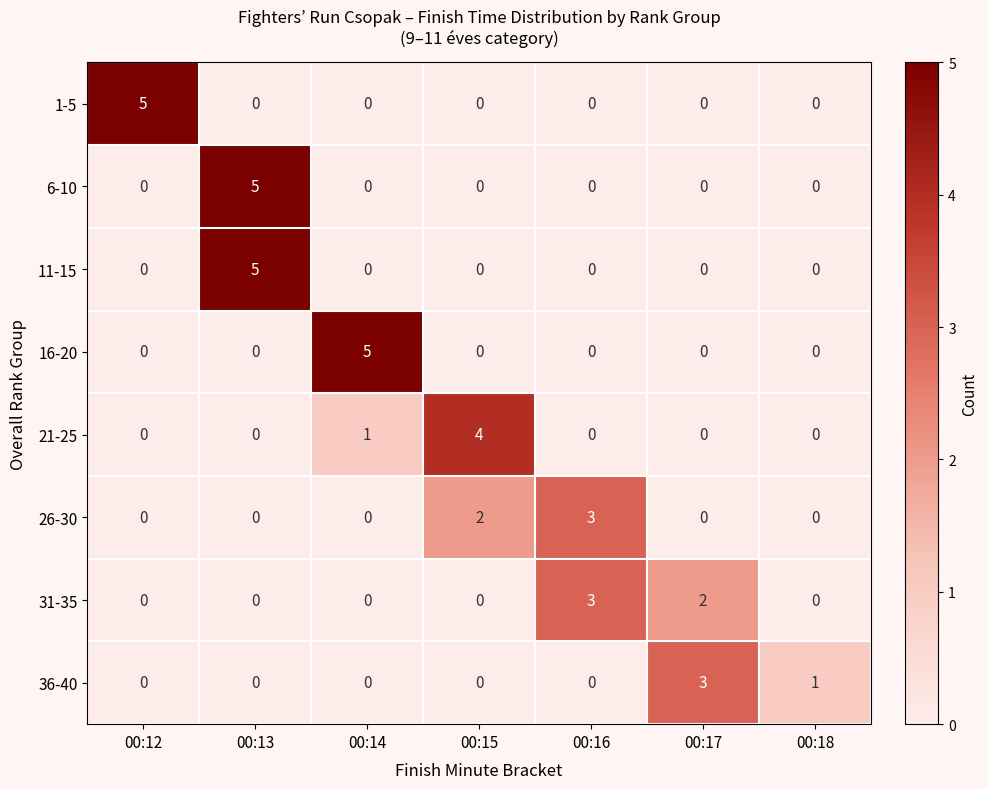

At which category is the sum across all series the highest?

00:13